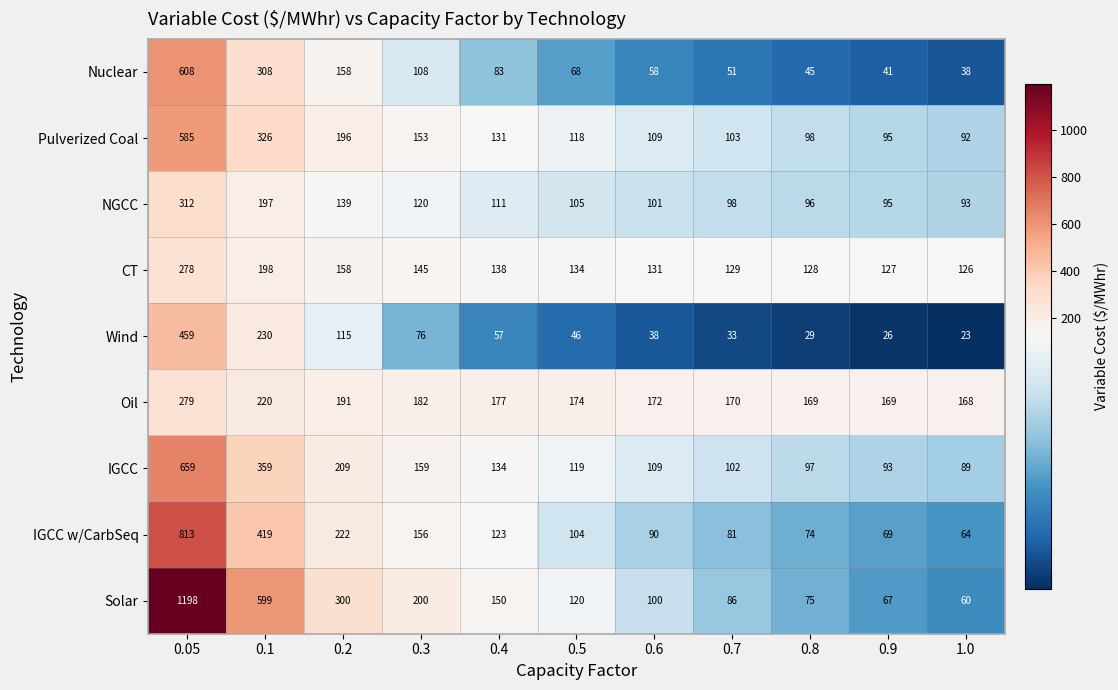

Which category has the lowest value in the Solar series?

1.0